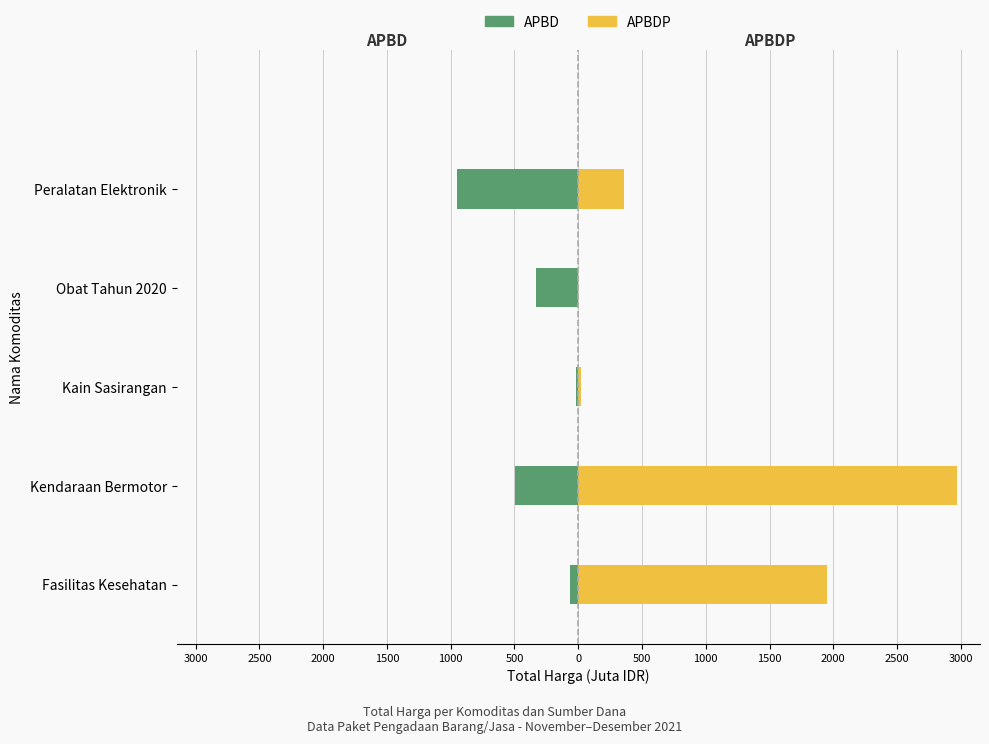

Reading right to left, extract all data points from this chart.

APBD: -948.8	-334.7	-18.9	-493.0	-66.4
APBDP: 362.3	0.0	19.2	2970.6	1953.2